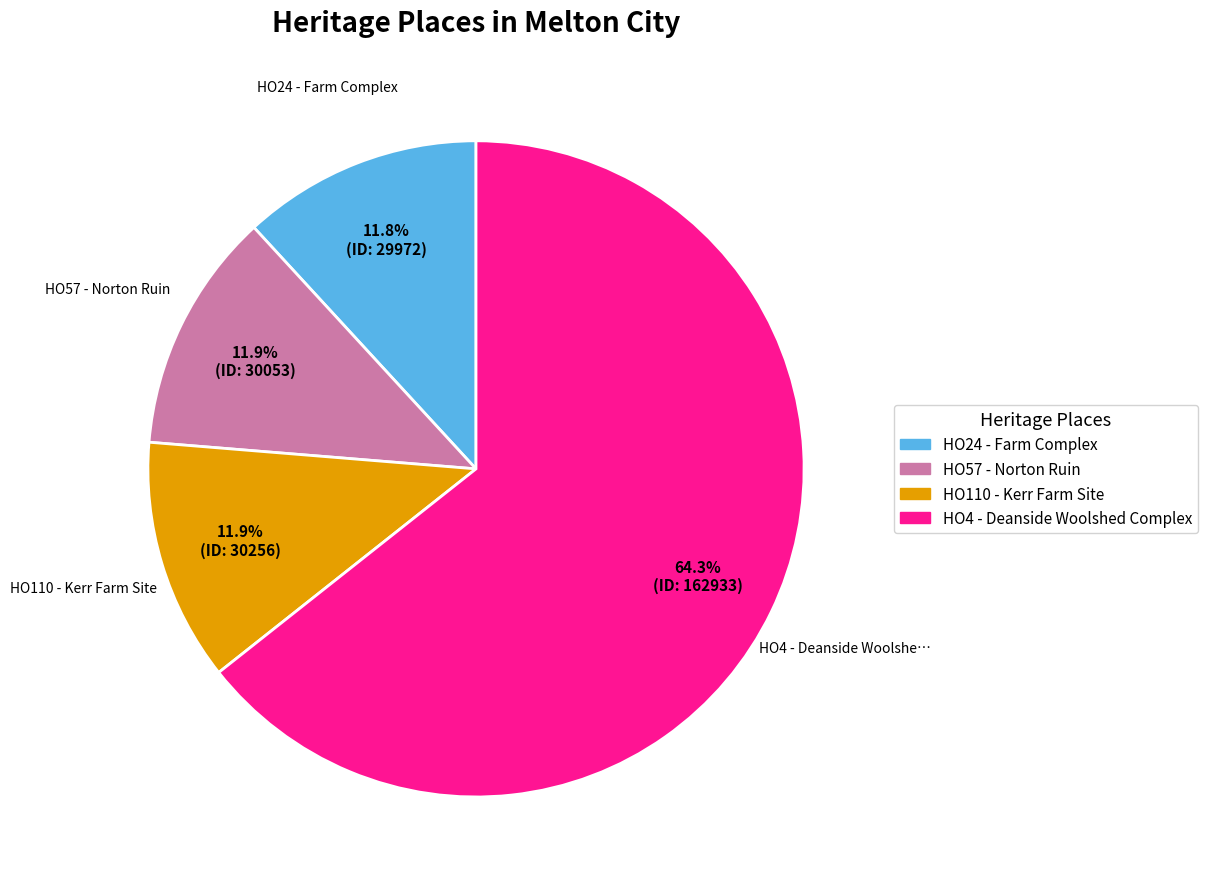

What is the ratio of the value at HO110 - Kerr Farm Site to the value at HO57 - Norton Ruin?

1.0